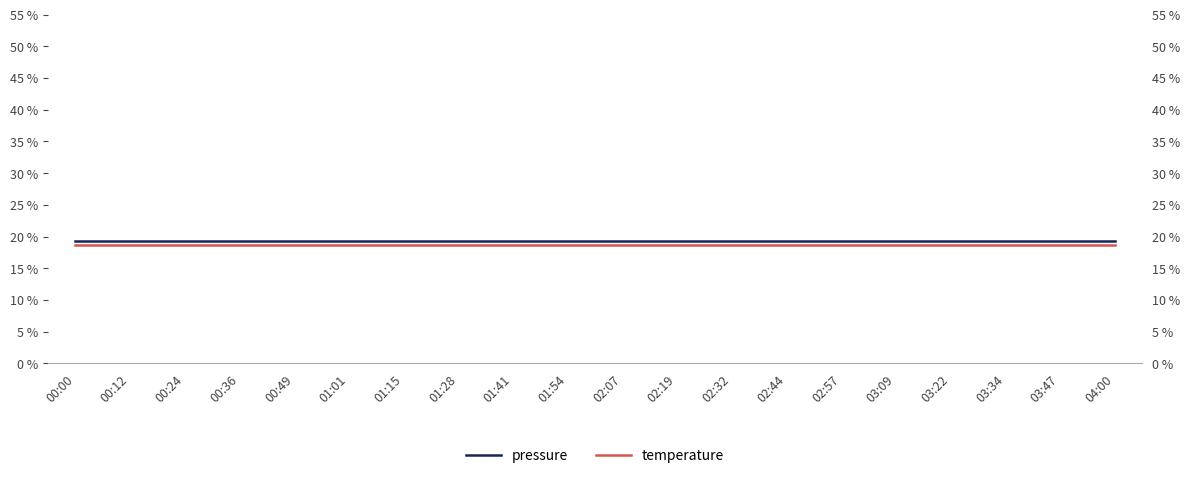

What is the total value across all series at 02:57?

38.0